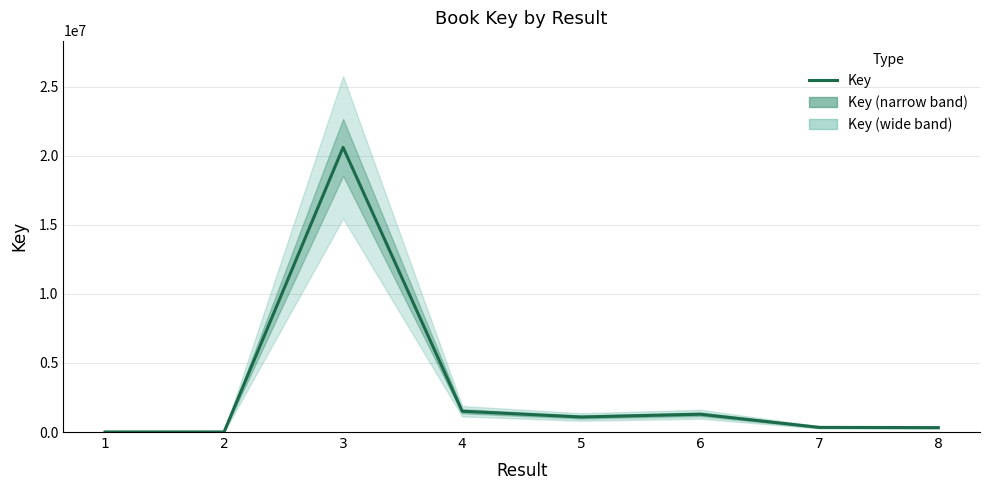

The chart shows a value of 336434 at 7. True or false?

True